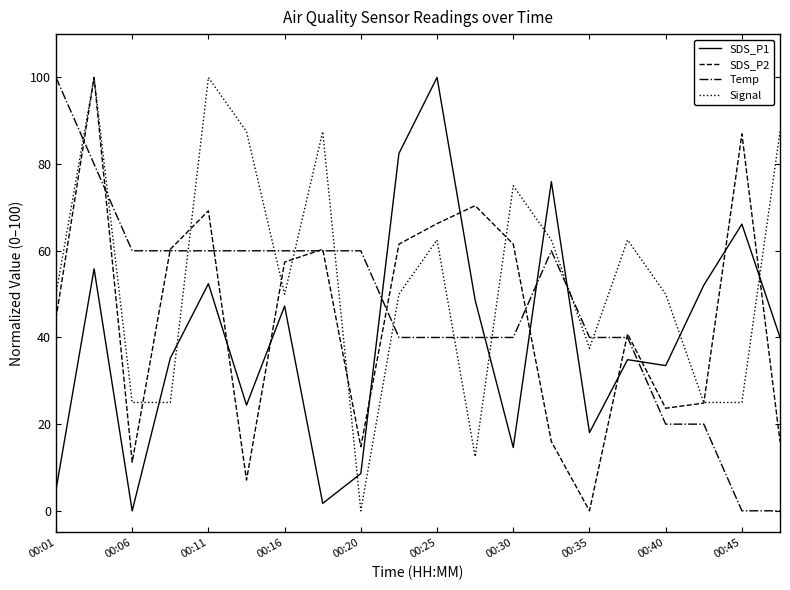

True or false: Signal and Temp cross at least once.

True